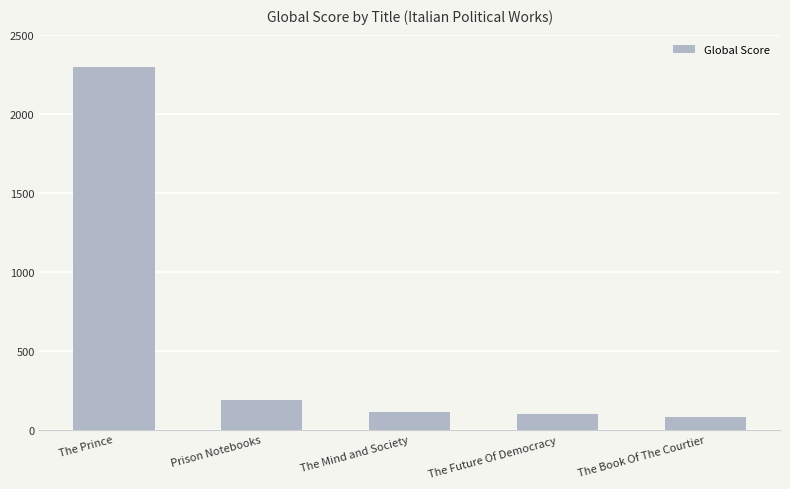

Is it true that the value at The Mind and Society is 31?

False